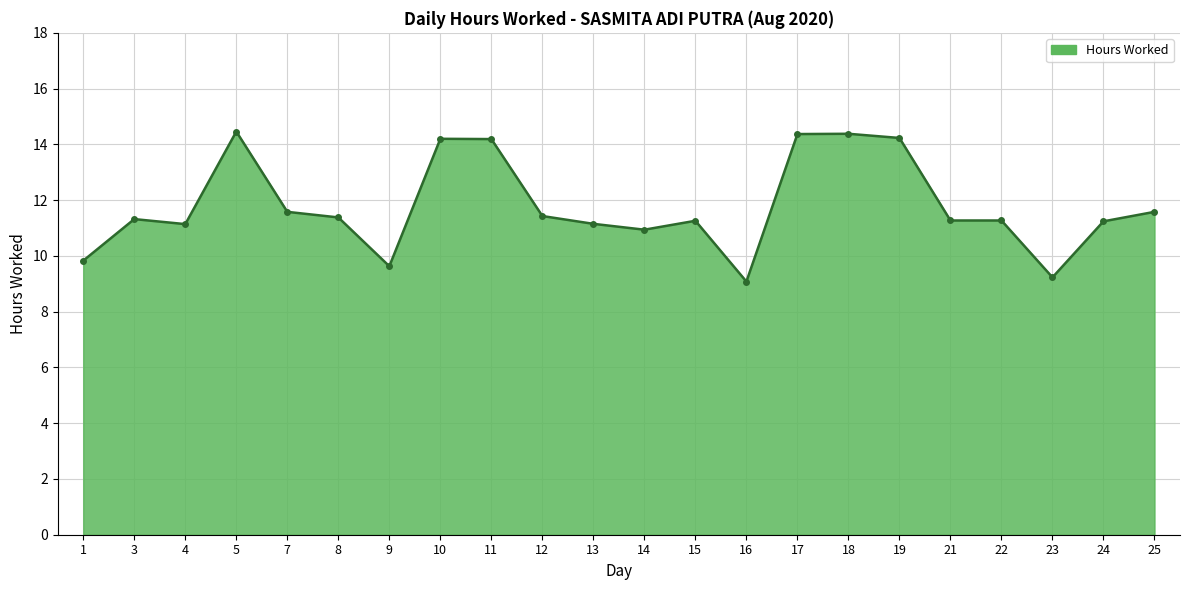

Approximately how many times larger is the value at 12 compared to 10?

0.8